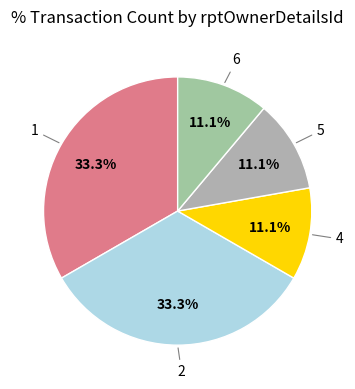

To the nearest percent, what is the average slice percentage?

20%